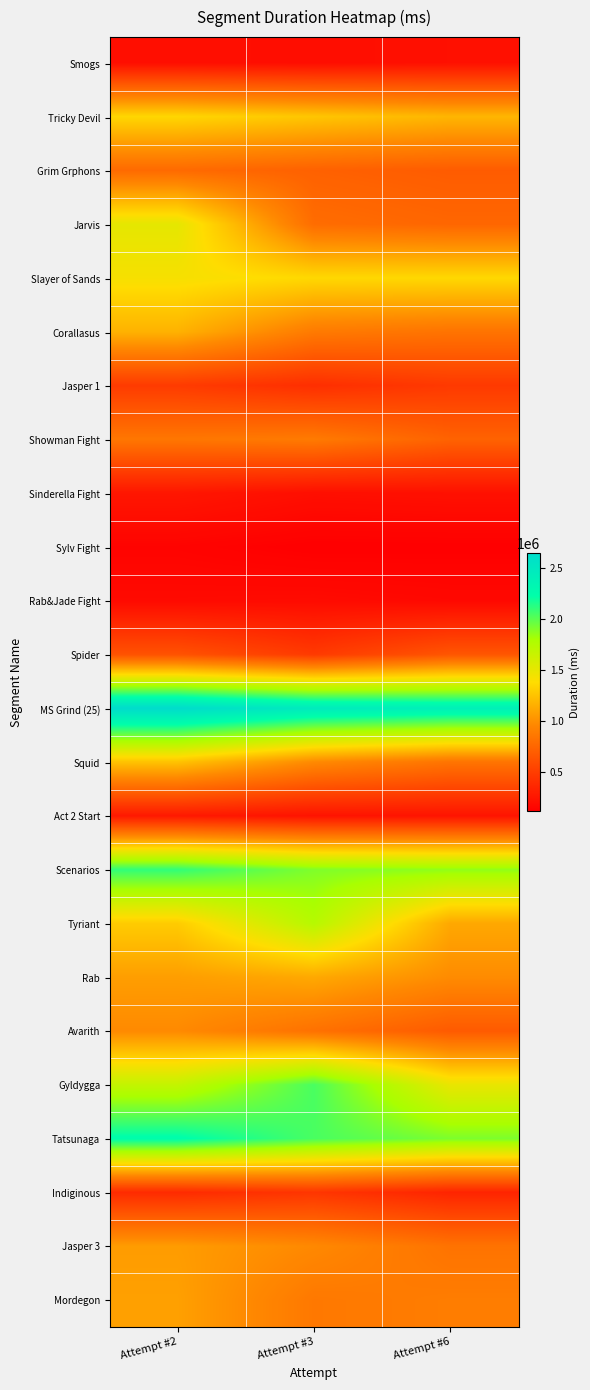

Reading left to right, list all the values displayed in this chart.

Smogs: Attempt #2=208304	Attempt #3=200461	Attempt #6=219406
Tricky Devil: Attempt #2=1351618	Attempt #3=1269494	Attempt #6=1189269
Grim Grphons: Attempt #2=776221	Attempt #3=721718	Attempt #6=687468
Jarvis: Attempt #2=1507588	Attempt #3=792828	Attempt #6=752593
Slayer of Sands: Attempt #2=1423764	Attempt #3=1359028	Attempt #6=1359507
Corallasus: Attempt #2=1171818	Attempt #3=878999	Attempt #6=835252
Jasper 1: Attempt #2=483584	Attempt #3=405883	Attempt #6=472775
Showman Fight: Attempt #2=854959	Attempt #3=879014	Attempt #6=729888
Sinderella Fight: Attempt #2=255913	Attempt #3=210021	Attempt #6=220254
Sylv Fight: Attempt #2=142346	Attempt #3=115019	Attempt #6=117487
Rab&Jade Fight: Attempt #2=181261	Attempt #3=187606	Attempt #6=170386
Spider: Attempt #2=627580	Attempt #3=475875	Attempt #6=648082
MS Grind (25): Attempt #2=2647642	Attempt #3=2465113	Attempt #6=2402889
Squid: Attempt #2=1250805	Attempt #3=970438	Attempt #6=838921
Act 2 Start: Attempt #2=272919	Attempt #3=239046	Attempt #6=243045
Scenarios: Attempt #2=2102435	Attempt #3=1908176	Attempt #6=1864788
Tyriant: Attempt #2=1296528	Attempt #3=1739932	Attempt #6=1120995
Rab: Attempt #2=1070612	Attempt #3=1125144	Attempt #6=978818
Avarith: Attempt #2=970894	Attempt #3=819955	Attempt #6=676712
Gyldygga: Attempt #2=1677363	Attempt #3=2043528	Attempt #6=1489577
Tatsunaga: Attempt #2=2245385	Attempt #3=2043360	Attempt #6=1917068
Indiginous: Attempt #2=381568	Attempt #3=450352	Attempt #6=341894
Jasper 3: Attempt #2=1061332	Attempt #3=964866	Attempt #6=831664
Mordegon: Attempt #2=1082004	Attempt #3=864959	Attempt #6=894194